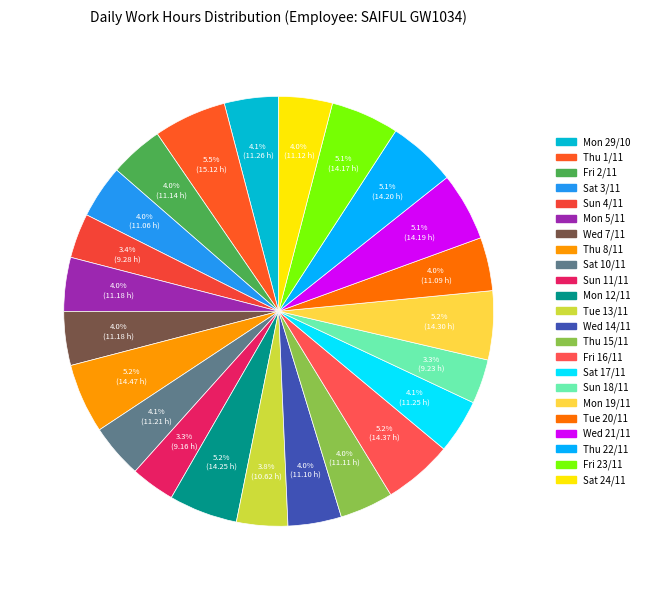

Is Sun 11/11 the majority of the pie?

No